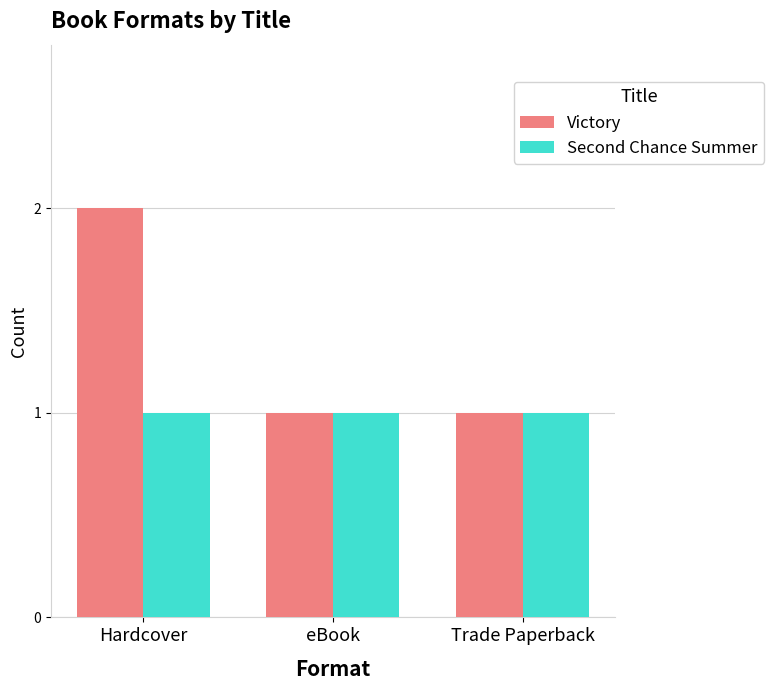

Which label corresponds to the largest value in the chart?

Hardcover